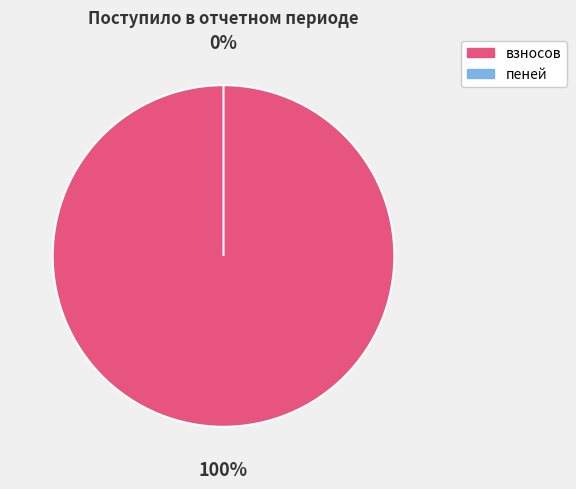

What is the smallest slice in the pie chart?

пеней